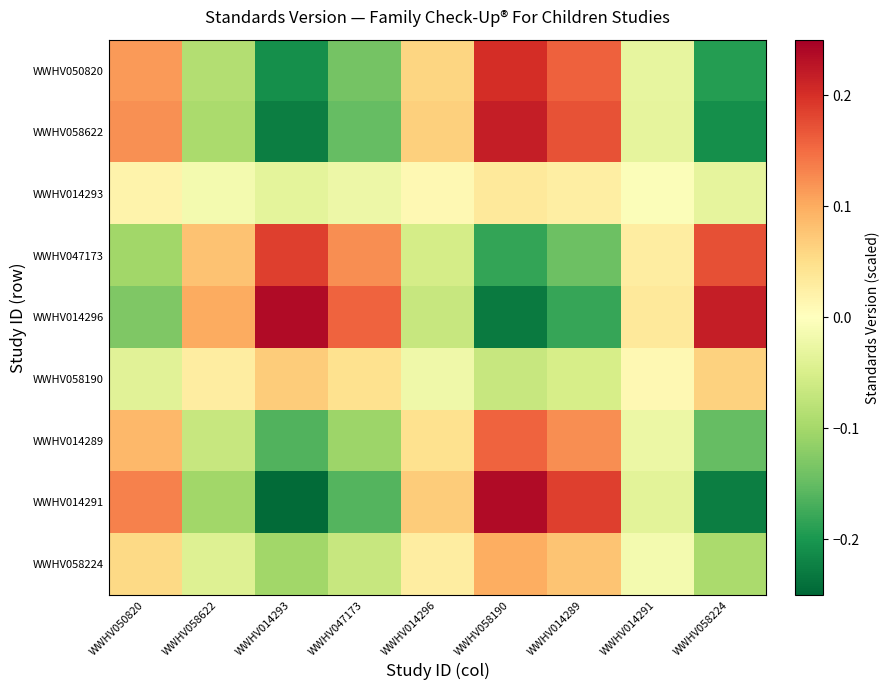

At which category is the sum across all series the highest?

WWHV058190